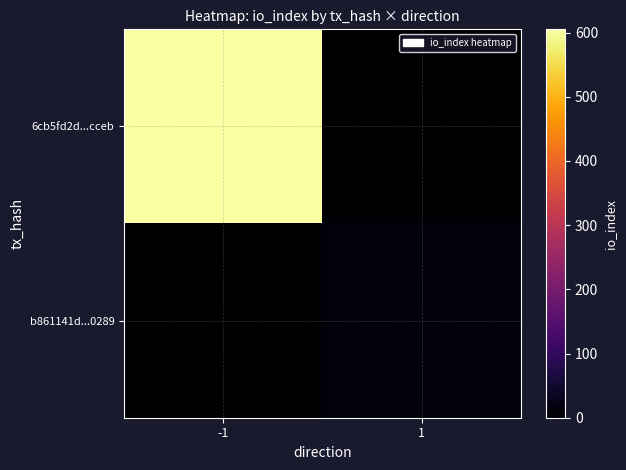

Which series has the largest range (max minus min)?

6cb5fd2d...cceb